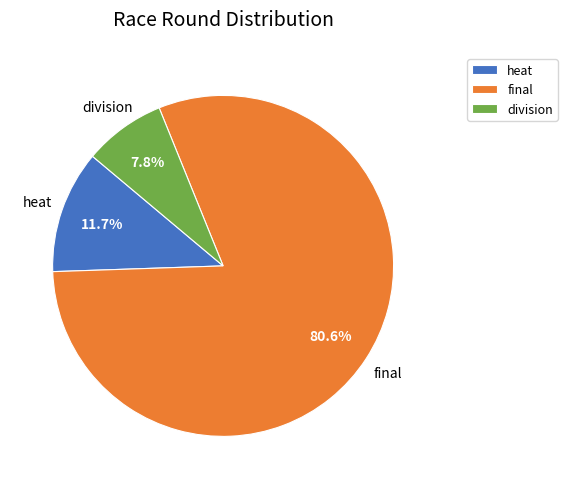

How many segments does this pie chart have?

3